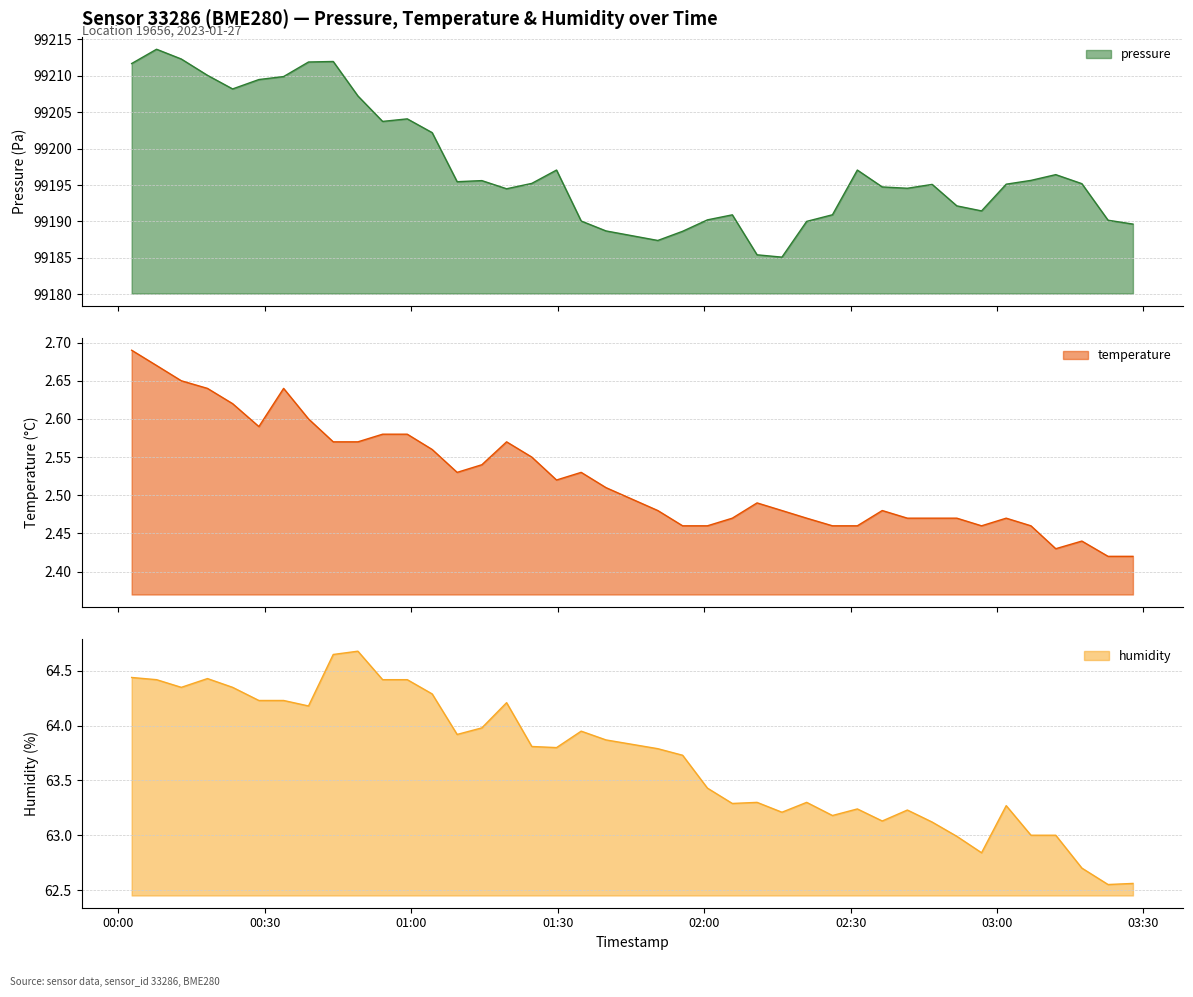

What is the sum of all humidity values?

2547.5